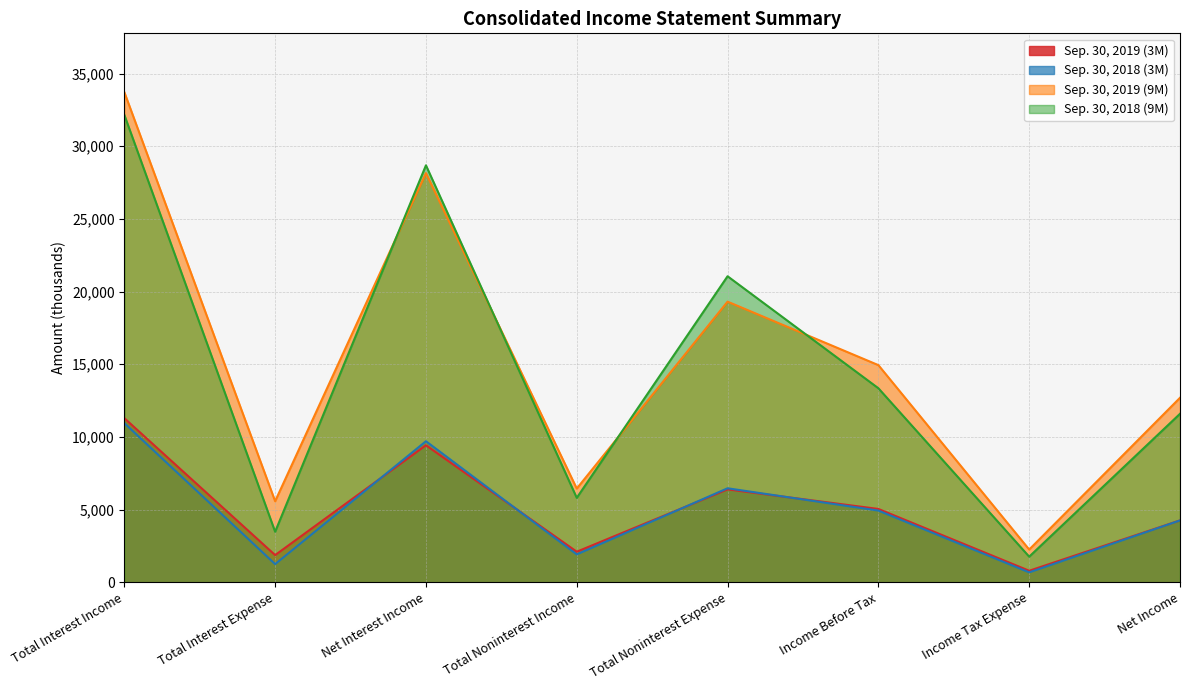

At how many categories does at least one series exceed 33352?

1